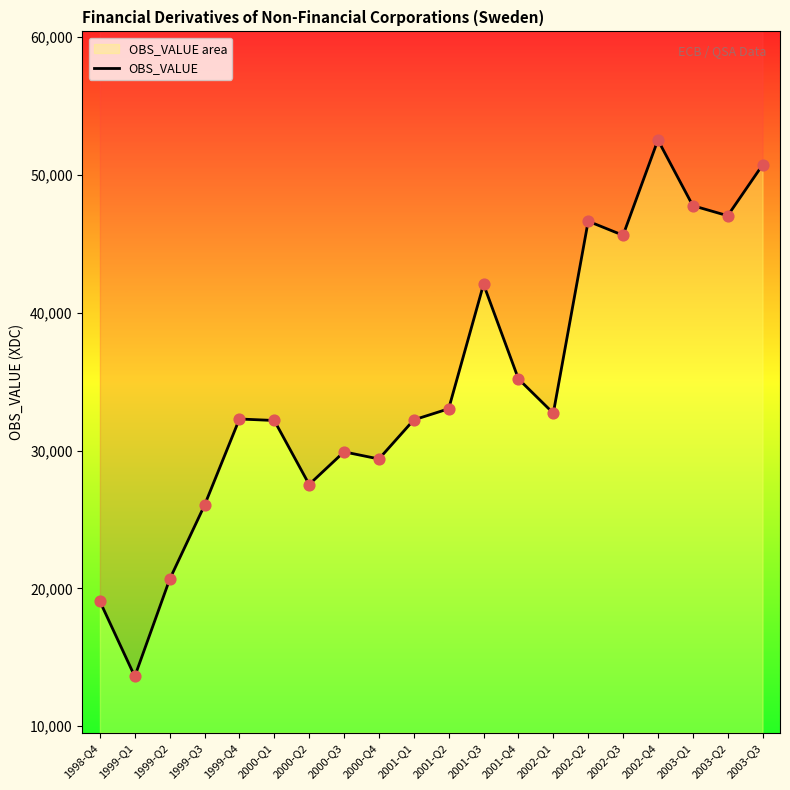

Between 1999-Q4 and 1999-Q3, which is larger?

1999-Q4